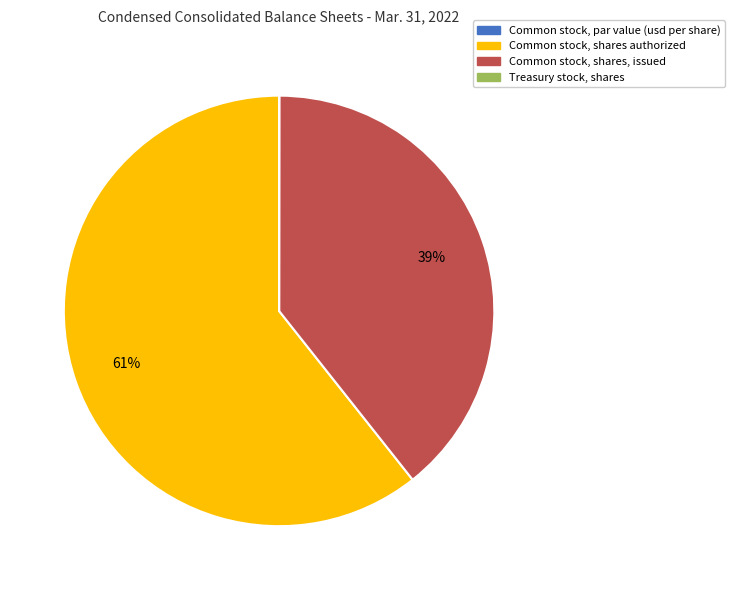

To the nearest percent, what is the difference between the largest and smallest slice percentages?

61%